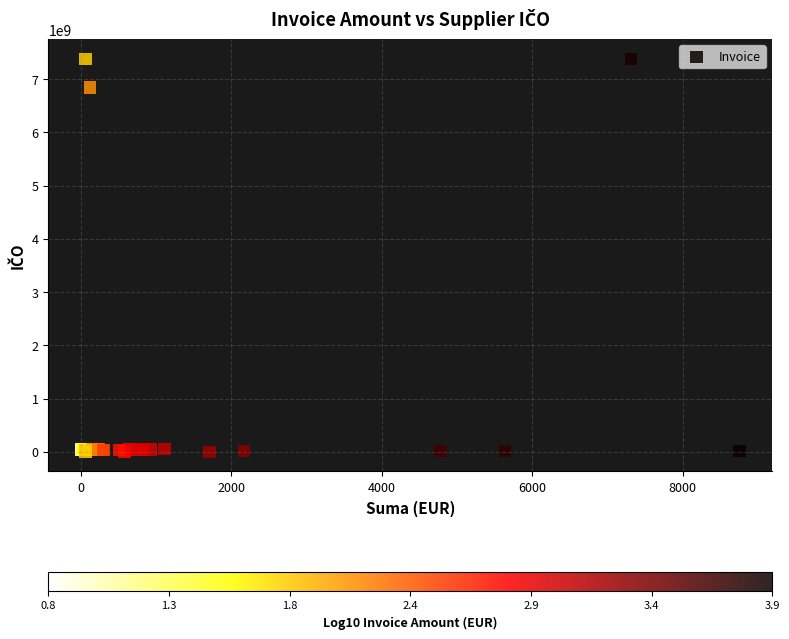

What Y value in the scatter plot is closest to 3691062975?

6841000651